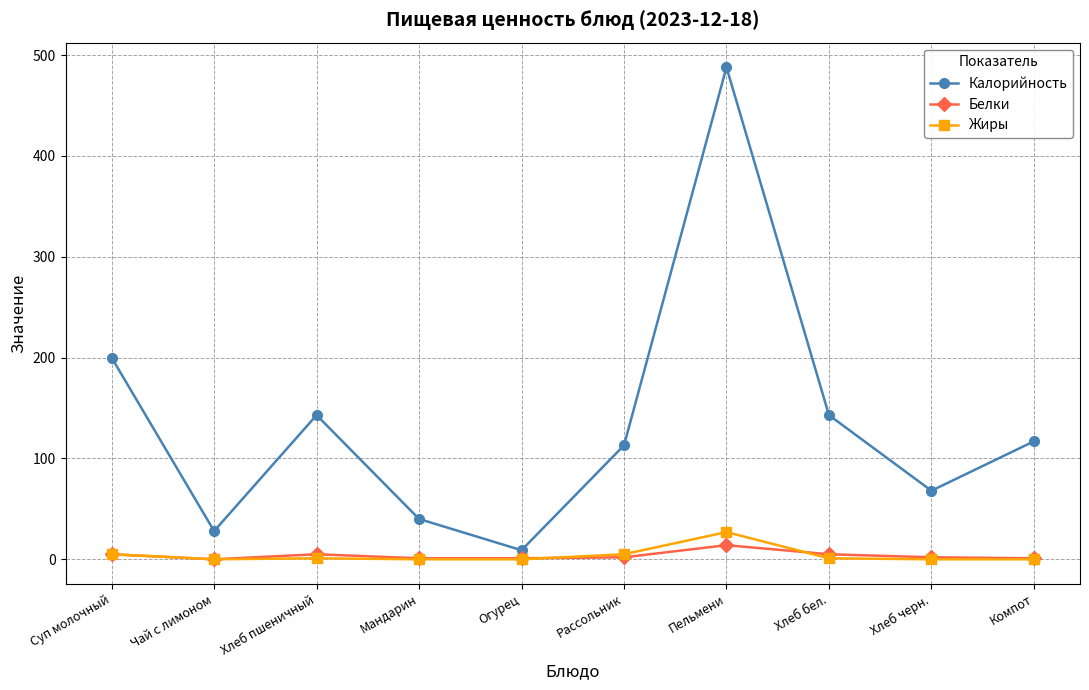

Which series has the widest spread of values?

Калорийность